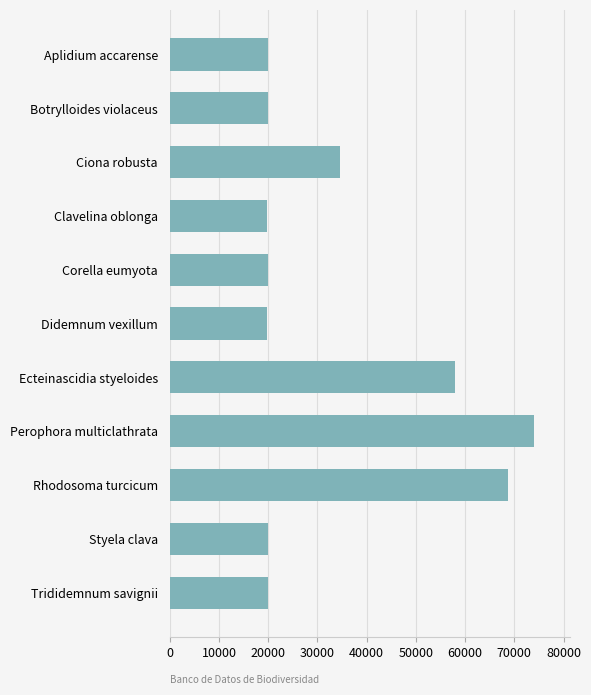

What is the label of the 7th bar from the bottom?

Corella eumyota